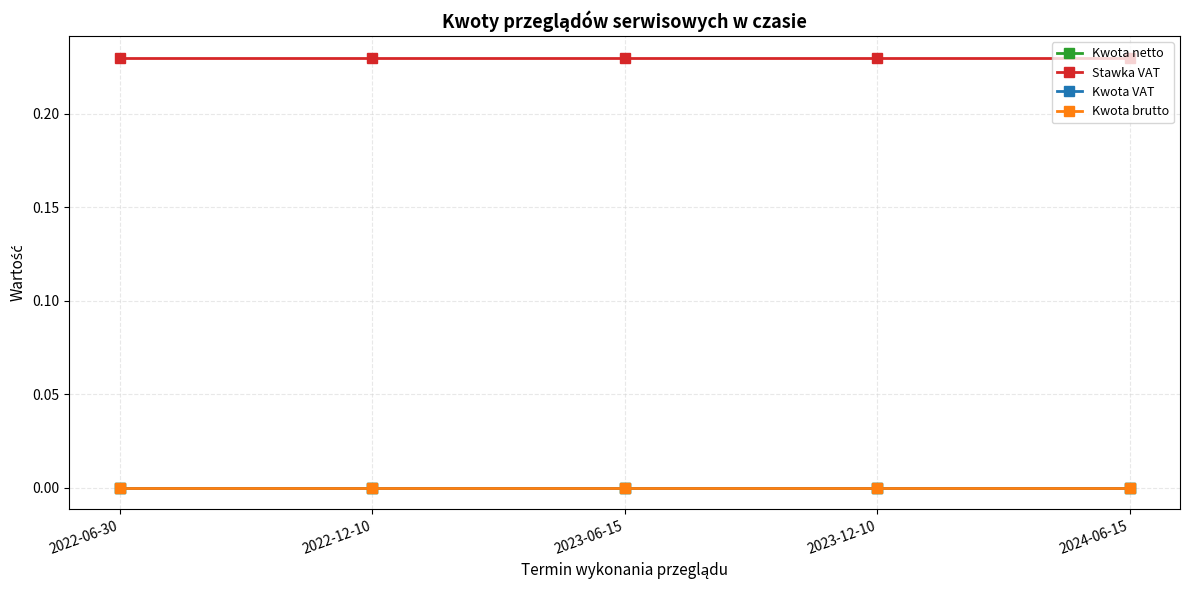

Reading right to left, transcribe all the data shown in this chart.

Kwota netto: 0.0	0.0	0.0	0.0	0.0
Stawka VAT: 0.2	0.2	0.2	0.2	0.2
Kwota VAT: 0.0	0.0	0.0	0.0	0.0
Kwota brutto: 0.0	0.0	0.0	0.0	0.0